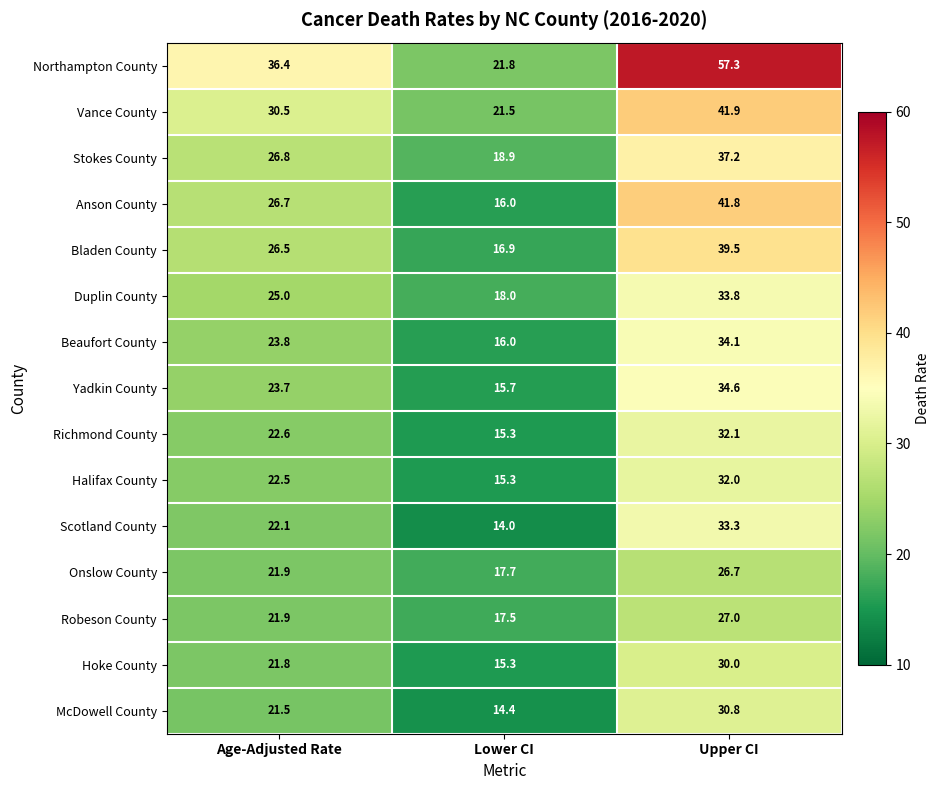

True or false: Vance County has a value of 30.5 at Age-Adjusted Rate.

True